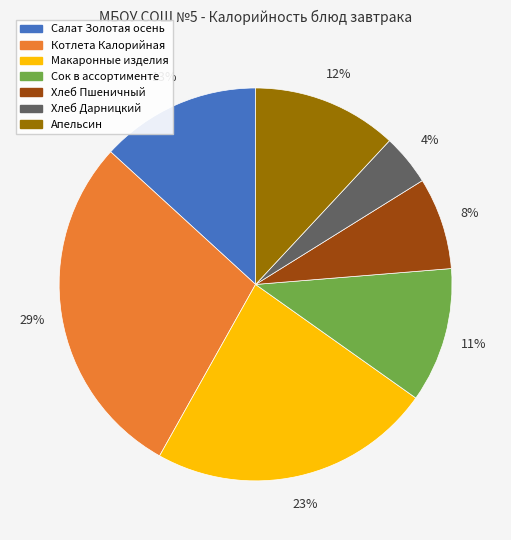

How many segments does this pie chart have?

7